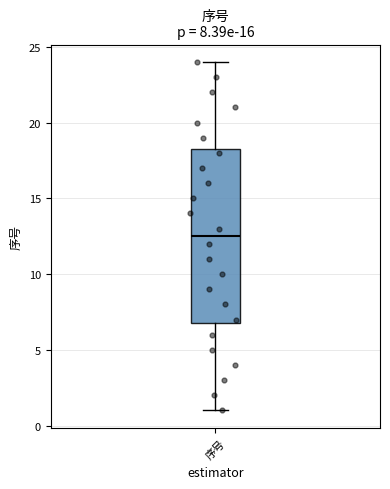

Read this box plot against the y-axis: the position of the median line, the range covered by the box, and the ends of both whiskers. The values are not printed on the chart, so give them approximately, as read against the axis.

median 12.5, box 7.0 to 18.5, whiskers 1.0 to 24.0